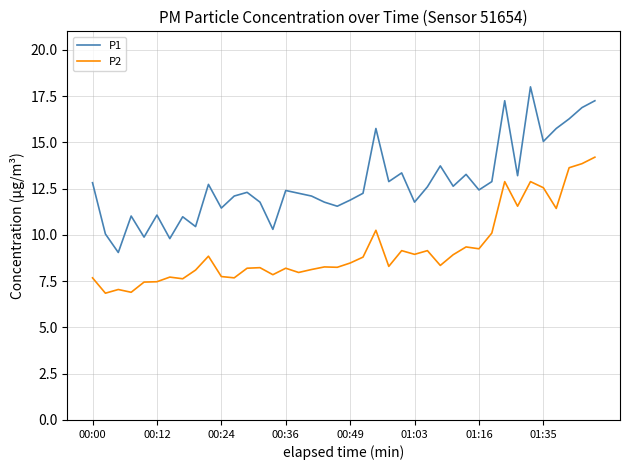

List the series in order of their overall mean, highest first.

P1, P2